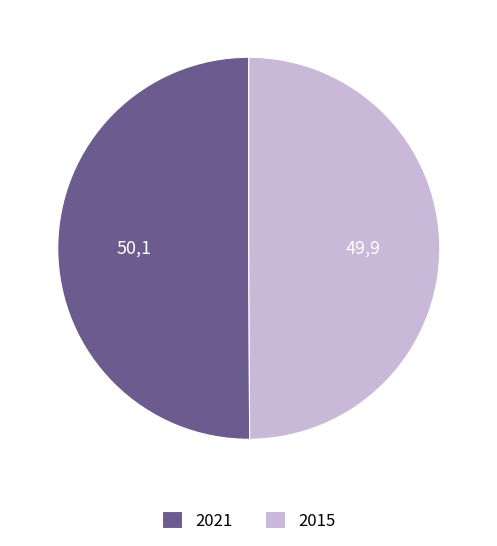

True or false: 2021 accounts for 63% of the total.

False